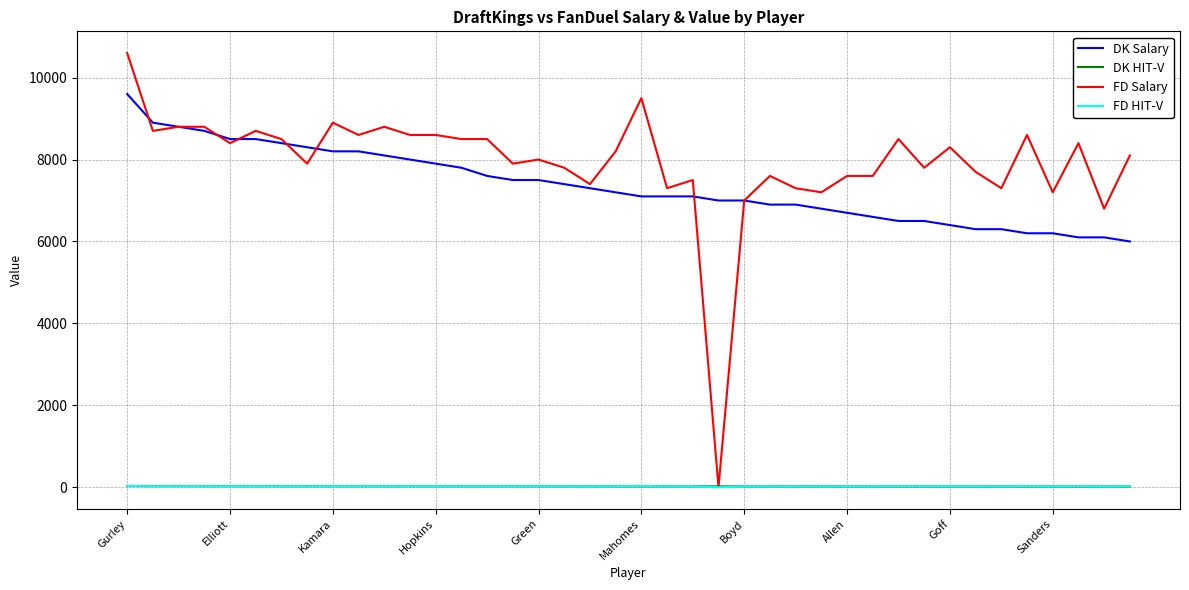

Is this an area chart (filled region under the line)?

No